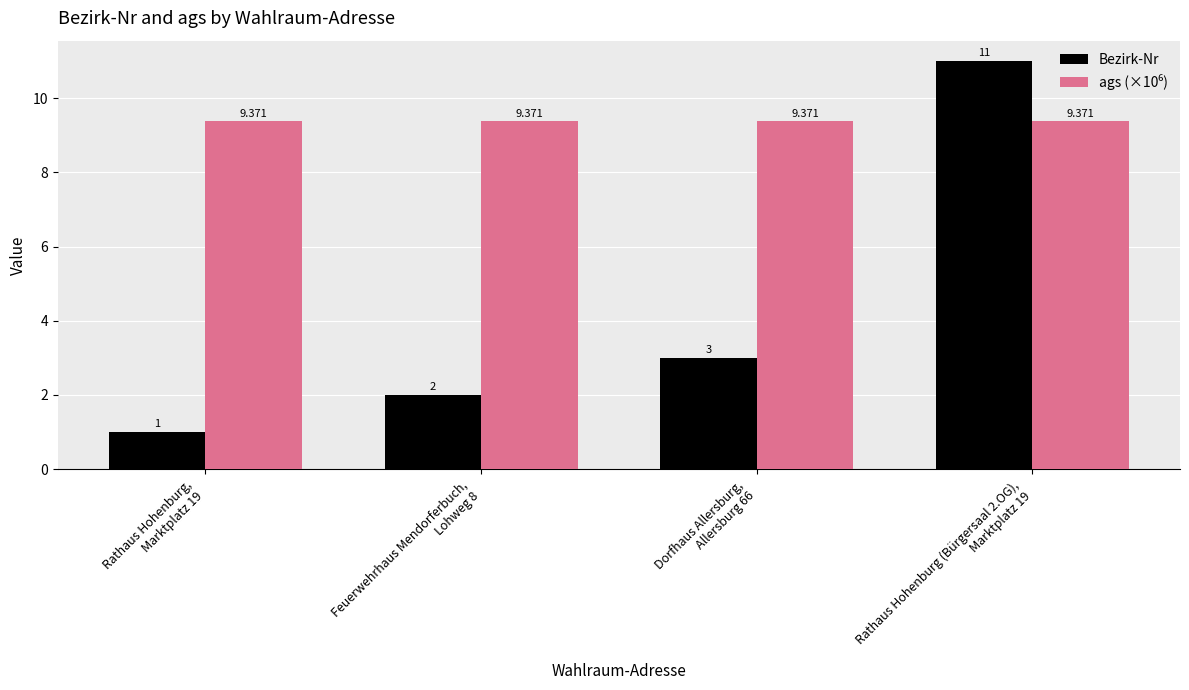

Which series has the largest range (max minus min)?

Bezirk-Nr